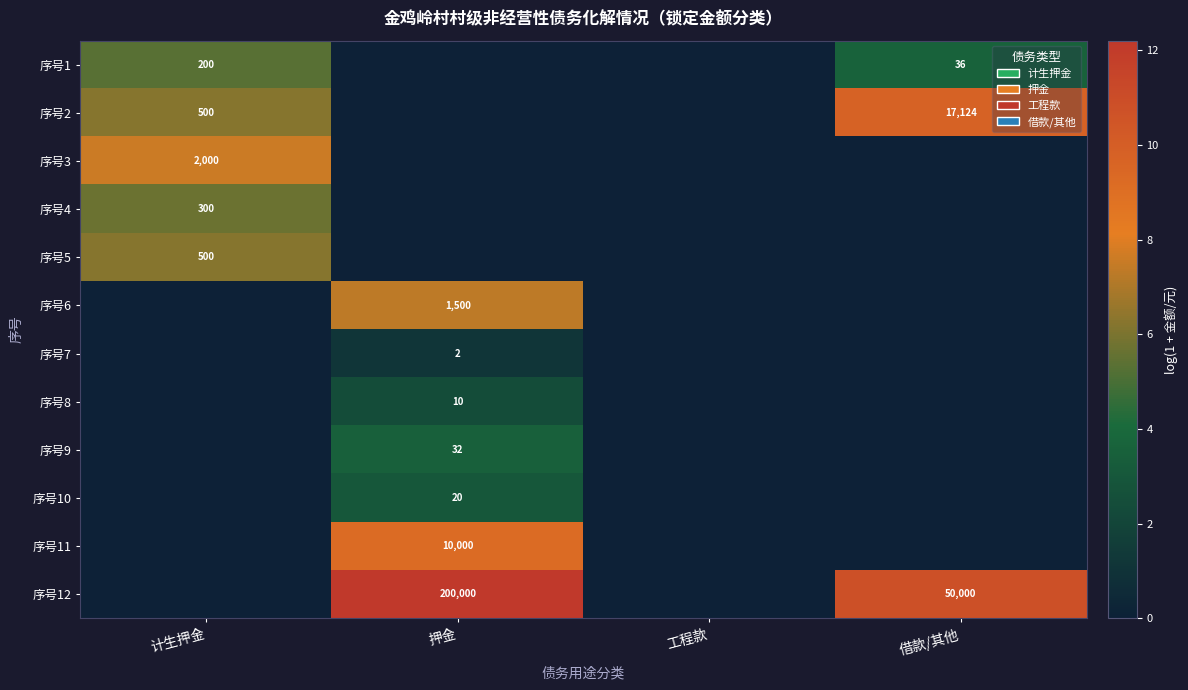

What is the sum of the 序号2 values at 借款/其他 and 计生押金?

17624